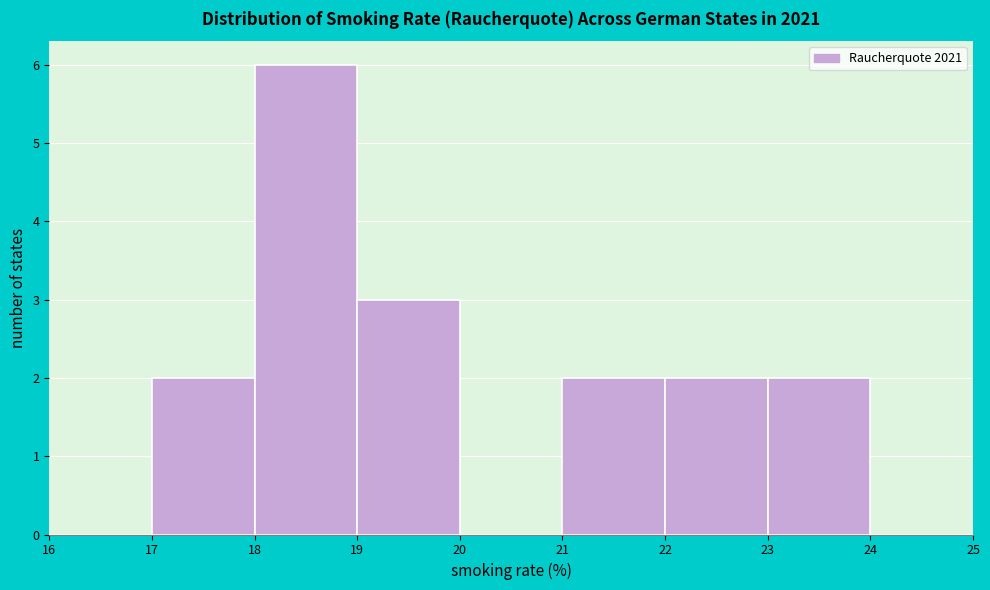

Reading left to right, transcribe this chart: for each bar, give the range it covers on the x-axis and its height. The values are not printed on the chart, so give them approximately, as read against the axis.

16 to 17: 0
17 to 18: 2
18 to 19: 6
19 to 20: 3
20 to 21: 0
21 to 22: 2
22 to 23: 2
23 to 24: 2
24 to 25: 0